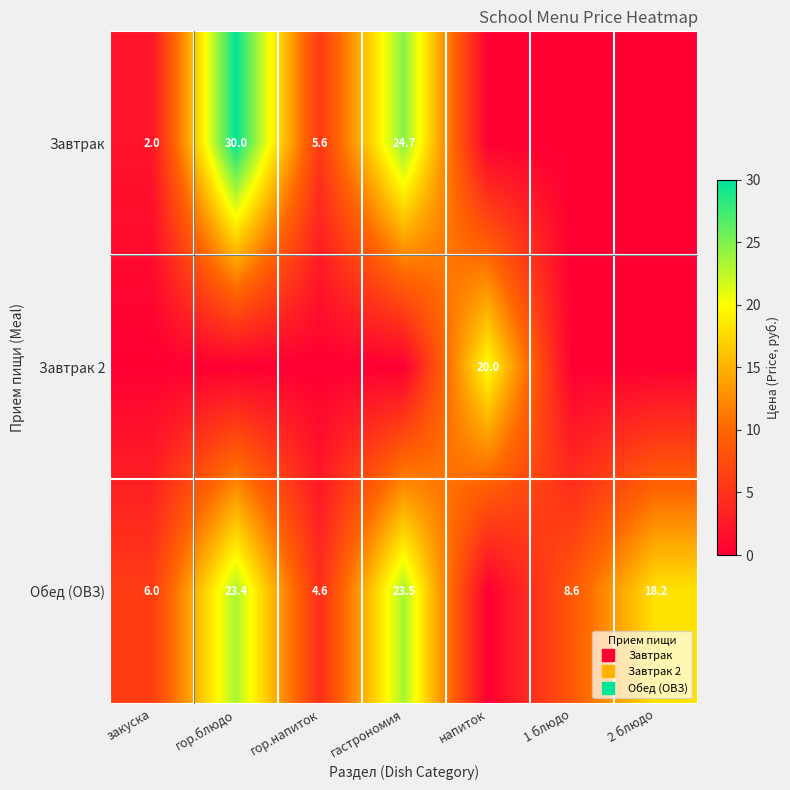

List the series in order of their overall mean, lowest first.

Завтрак 2, Завтрак, Обед (ОВЗ)